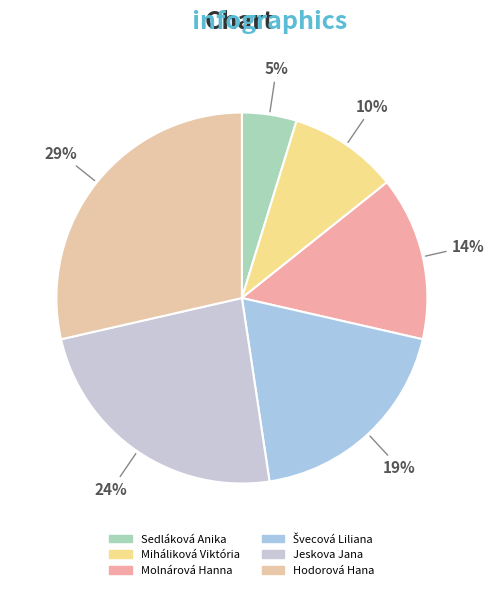

Is Miháliková Viktória the majority of the pie?

No